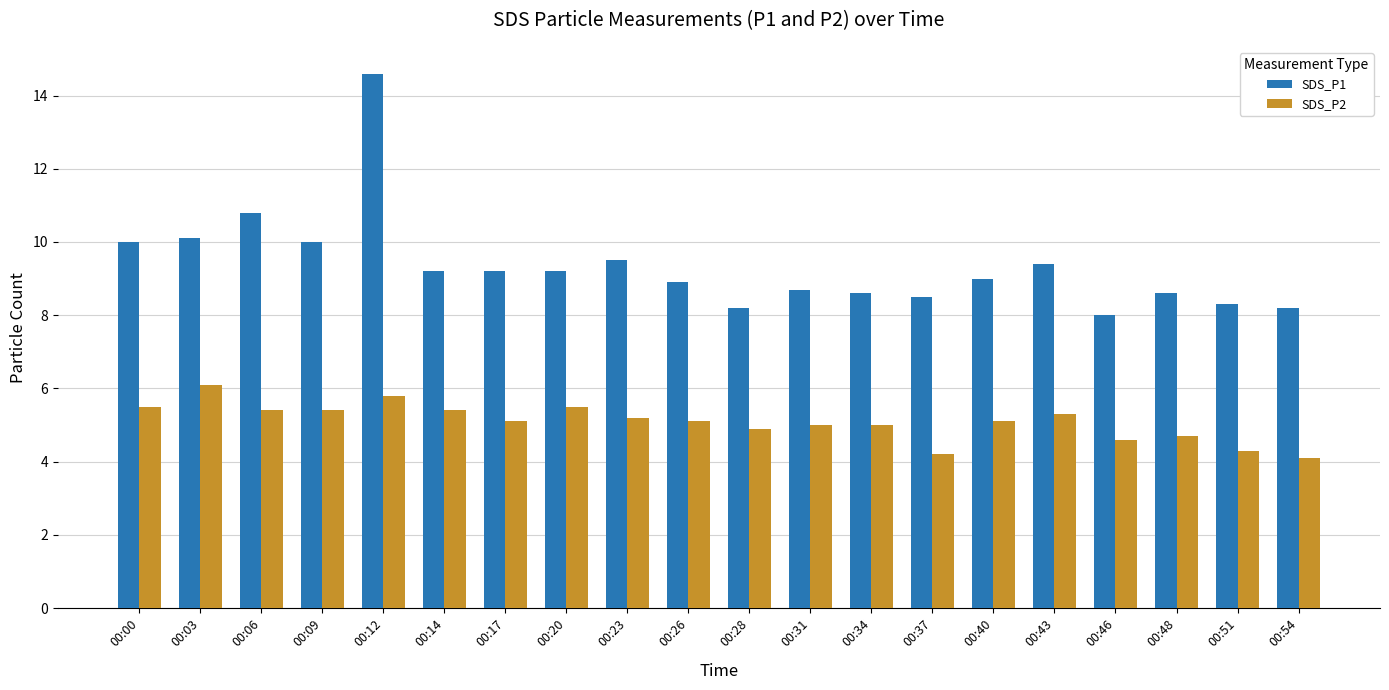

At how many categories does at least one series exceed 7?

20